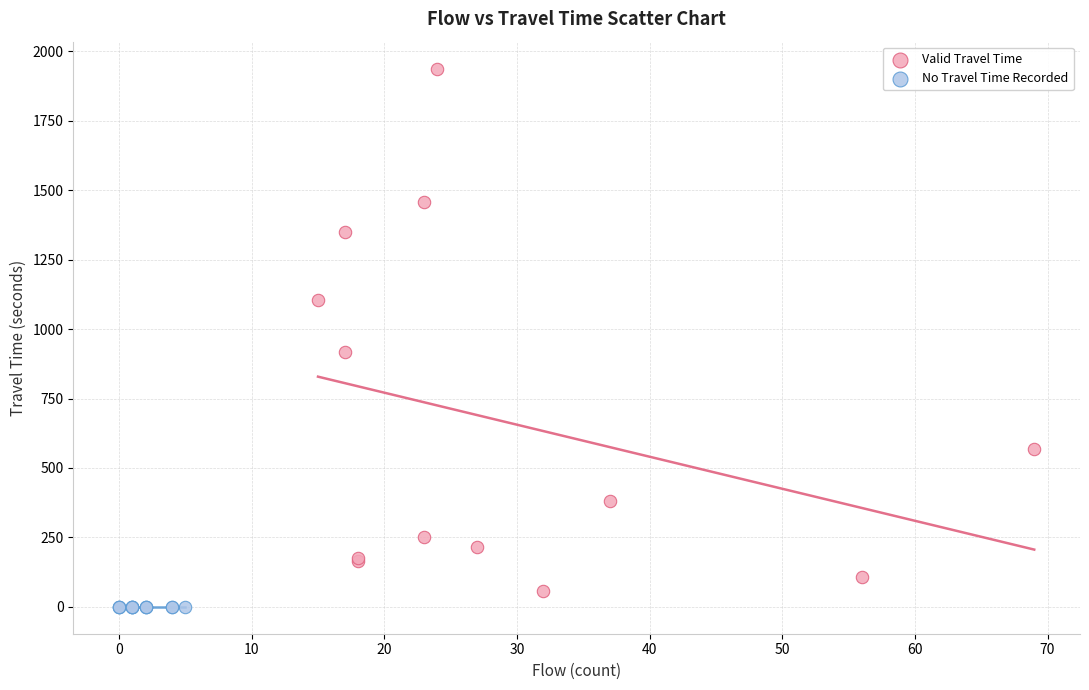

Which series contains the highest Y value?

Valid Travel Time